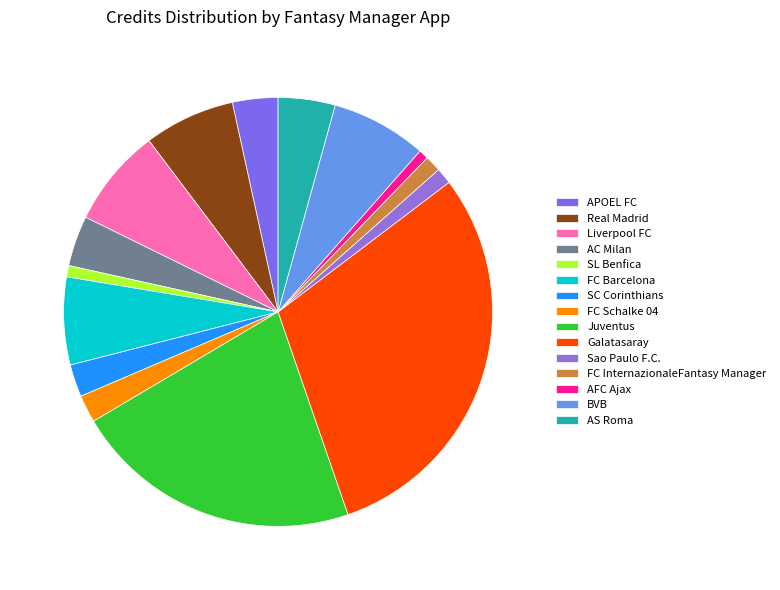

How many slices are in this pie chart?

15